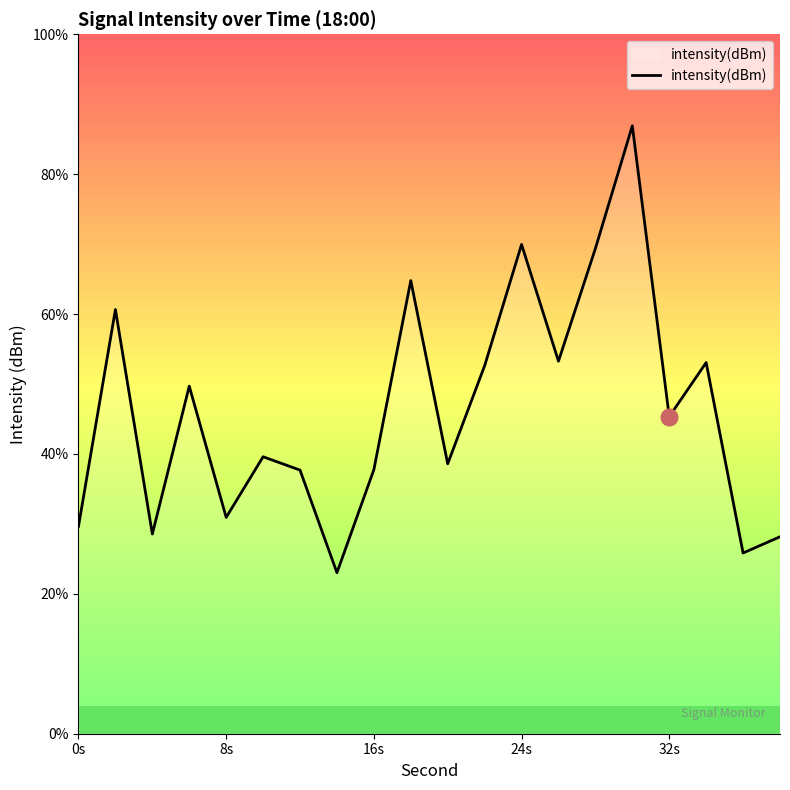

True or false: the data shows -144.6 at 32s.

False